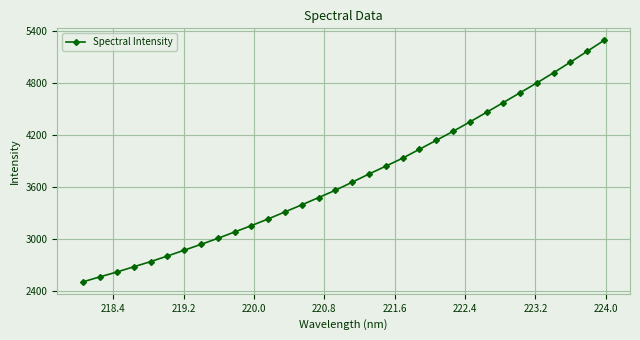

True or false: the data has more than 1 interior local peaks.

False